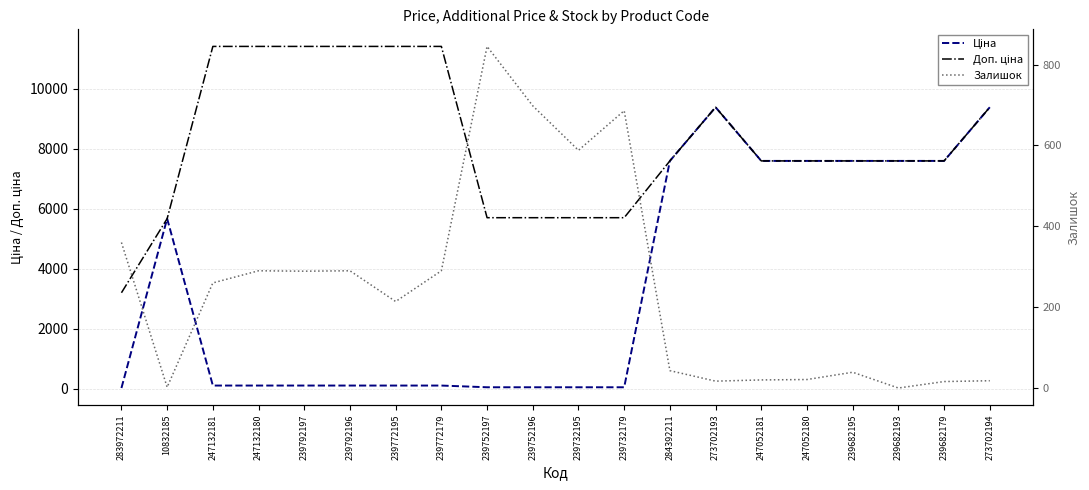

What is the average value of the Ціна series?

3548.3